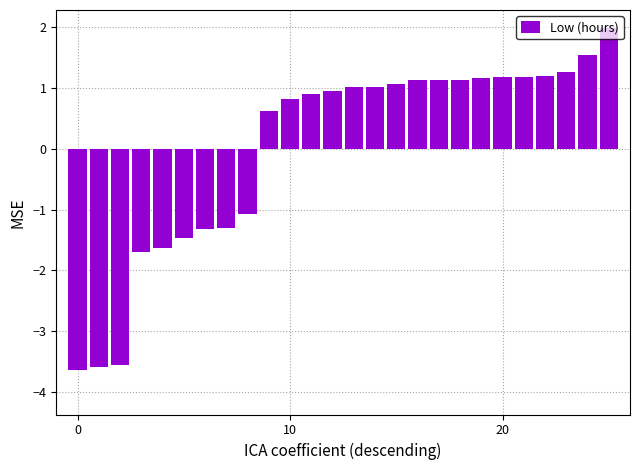

What is the minimum value shown in the chart?

-3.6